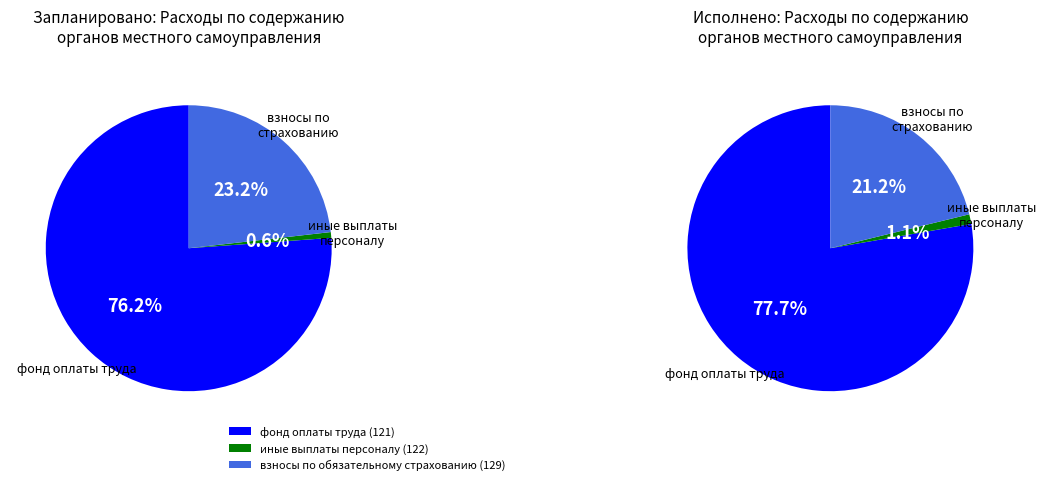

Which slice represents more than half of the pie?

фонд оплаты труда (121)